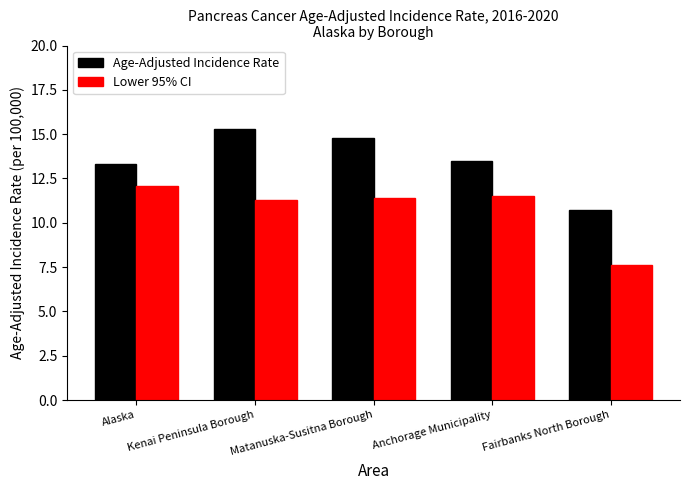

At how many categories does at least one series exceed 8?

5